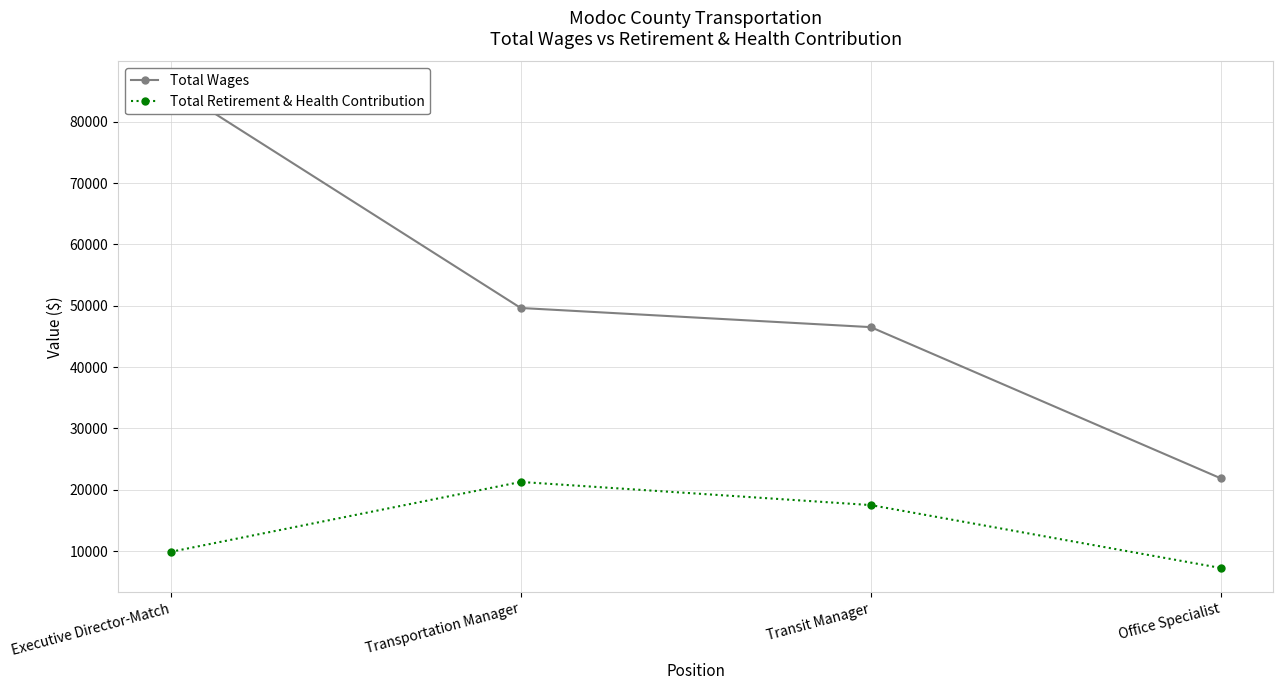

At which label is Total Retirement & Health Contribution closest to 14263?

Transit Manager